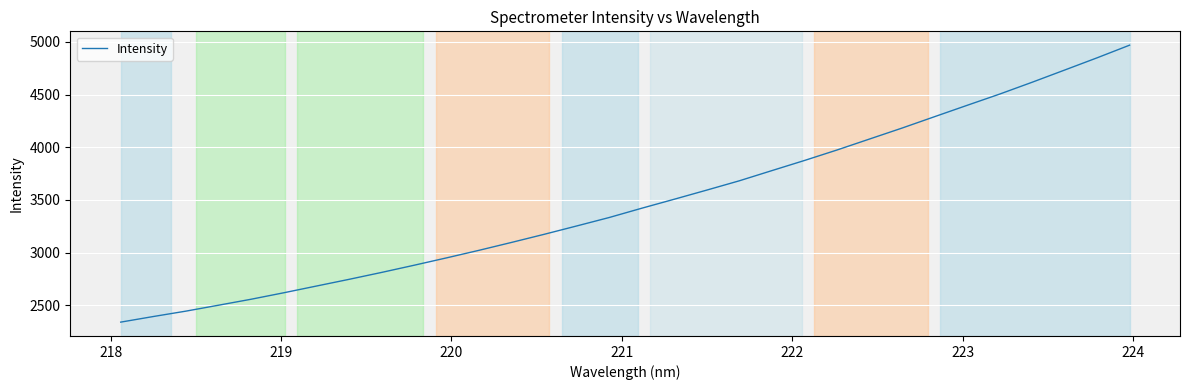

What is the minimum value shown in the chart?

2340.6